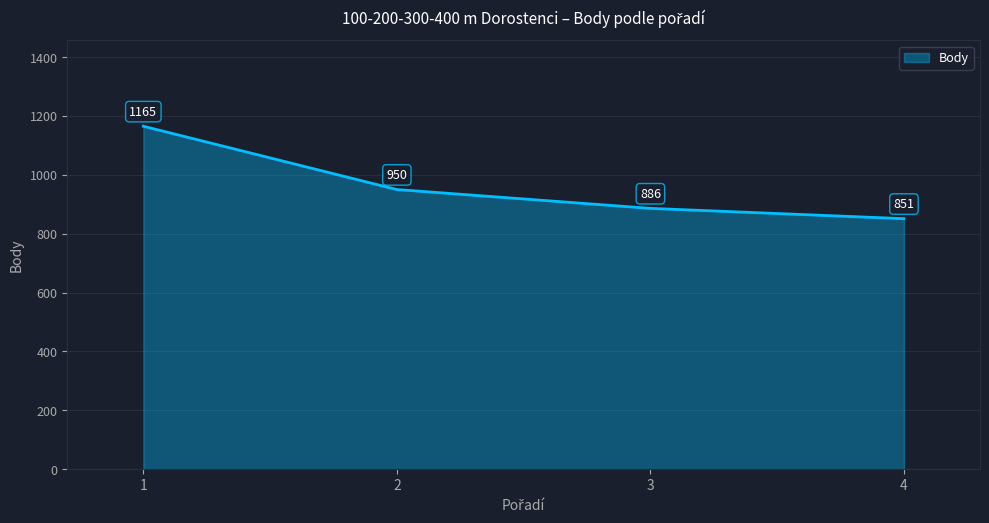

What is the change in value from 1 to 2?

-215